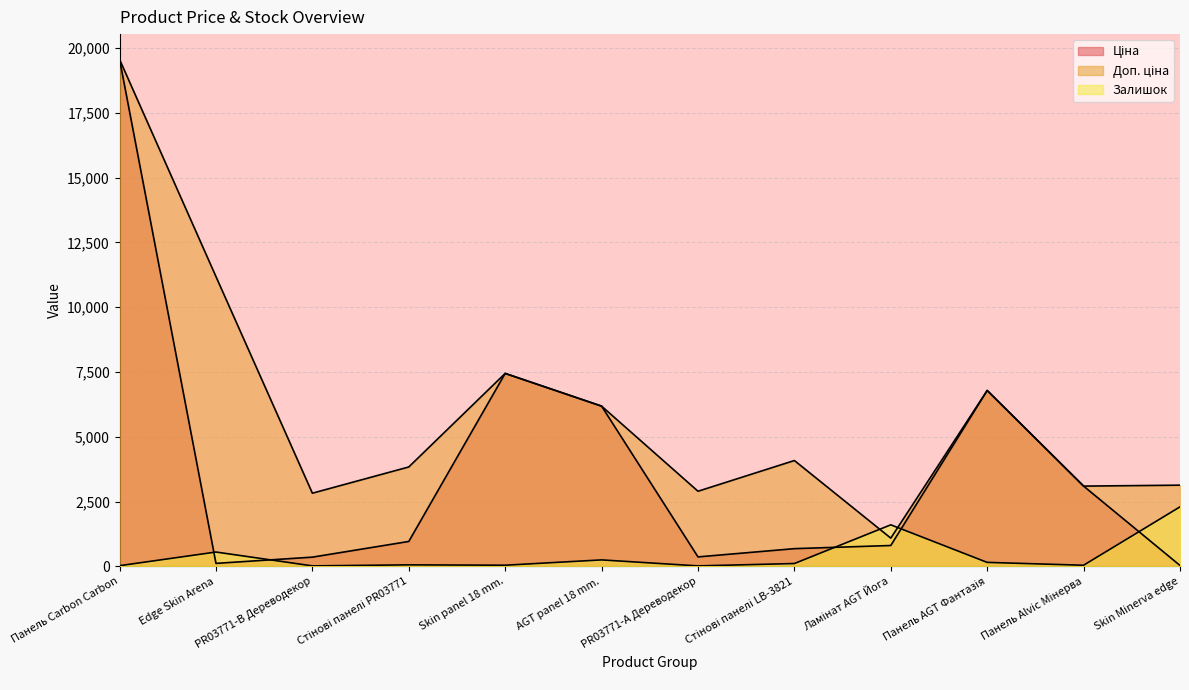

Rank the series by their maximum value, from lowest to highest.

Залишок, Ціна, Доп. ціна